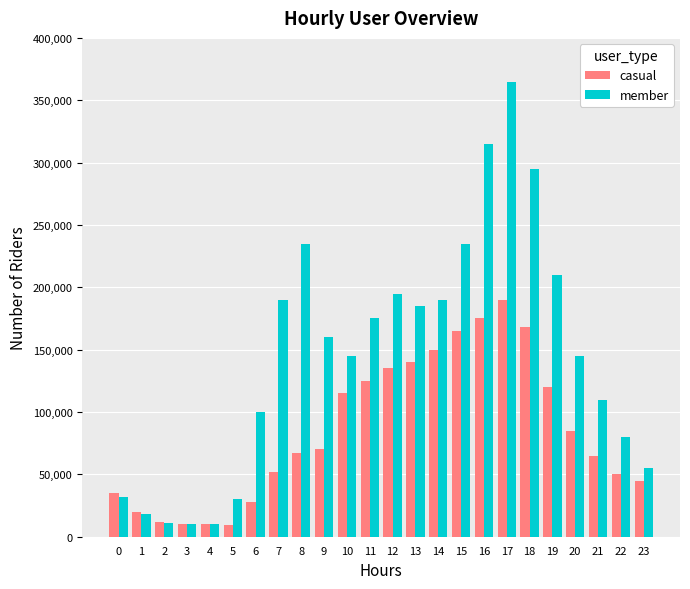

True or false: casual has a value of 6501 at 6.

False